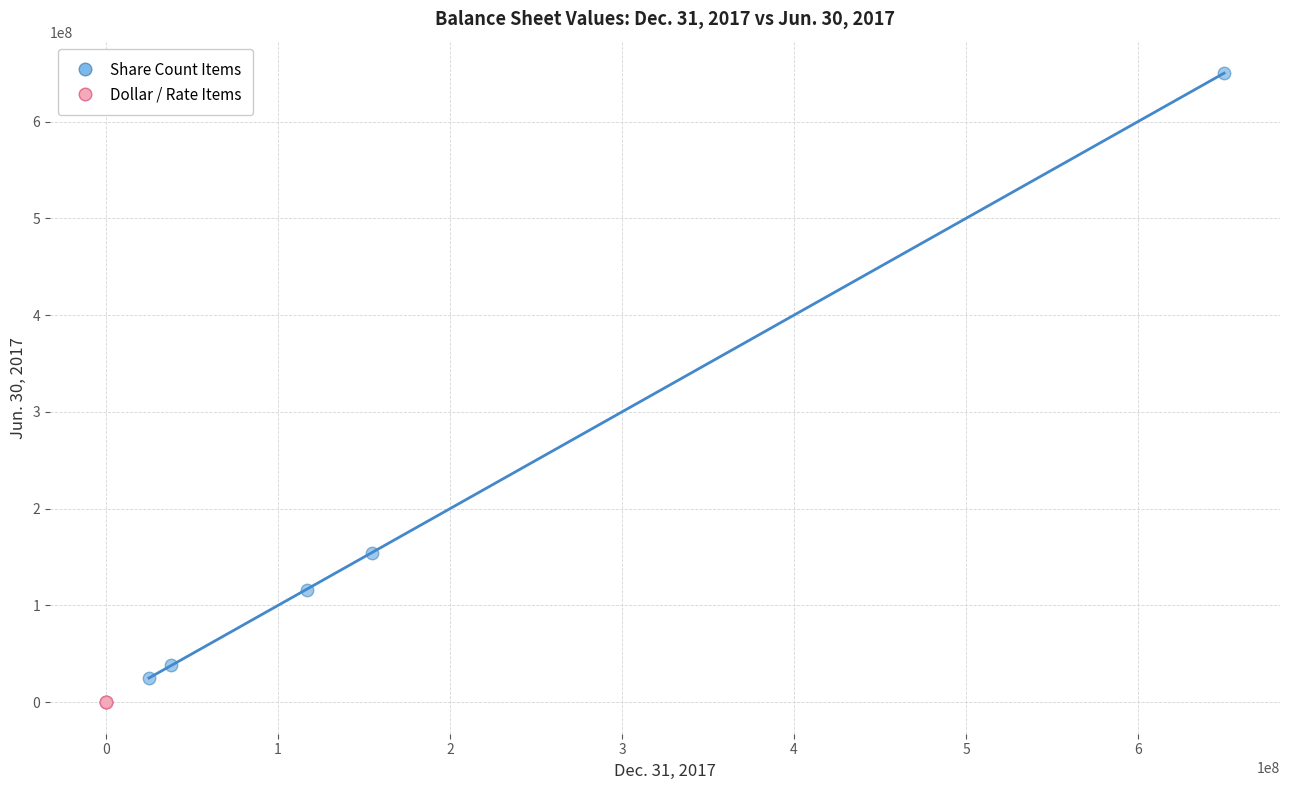

Which series reaches the maximum Y coordinate?

Share Count Items